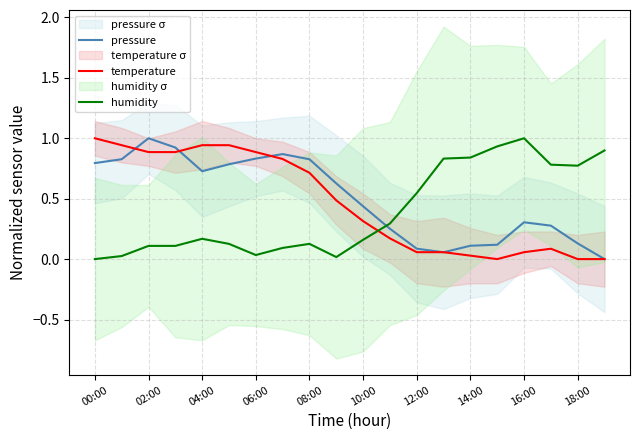

What is the maximum value for temperature?

1.0